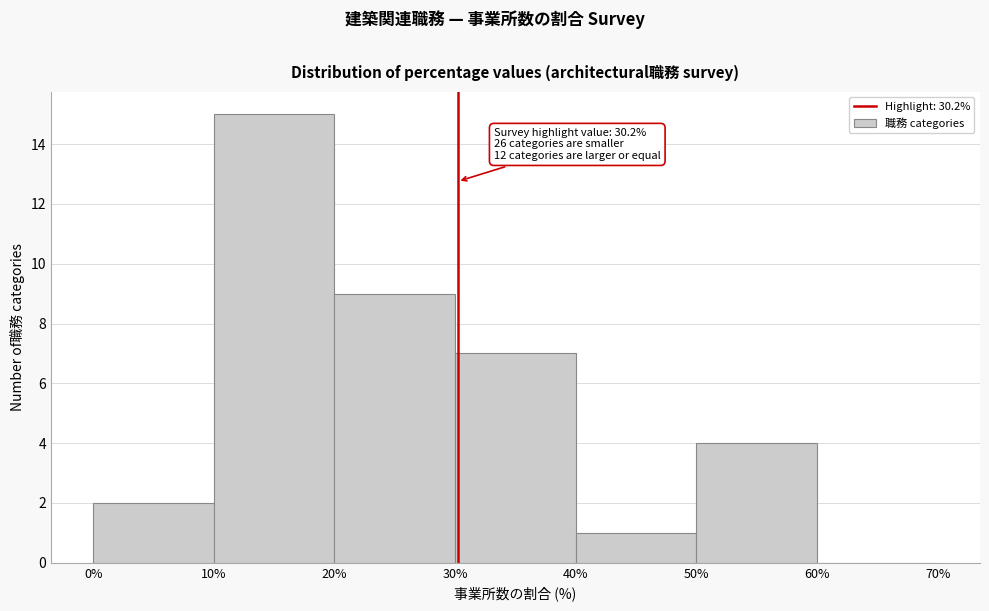

Over which range of the x-axis is the bar tallest?

10% to 20%